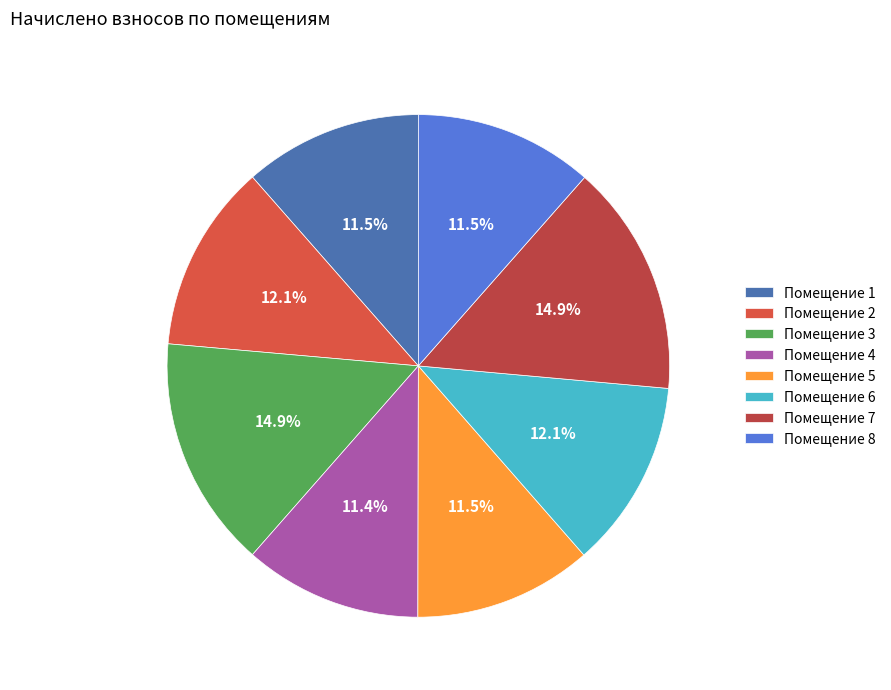

How many segments does this pie chart have?

8